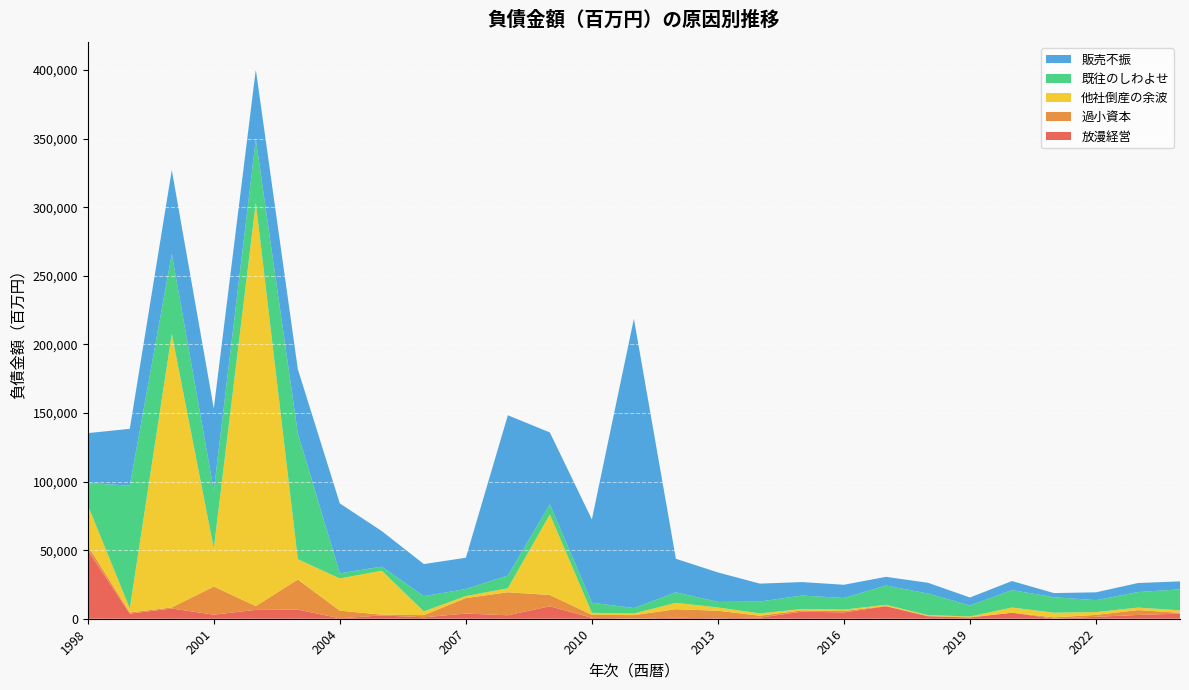

Reading right to left, what are all the values shown in this chart?

放漫経営: 2024=3759	2023=2732	2022=1405	2021=67	2020=4356	2019=897	2018=1760	2017=9091	2016=4604	2015=5180	2014=783	2013=334	2012=696	2011=157	2010=661	2009=9067	2008=2525	2007=3776	2006=1040	2005=2429	2004=345	2003=6624	2002=6451	2001=2975	2000=7438	1999=3690	1998=49941
過小資本: 2024=570	2023=3579	2022=1404	2021=956	2020=40	2019=158	2018=289	2017=254	2016=1027	2015=931	2014=1398	2013=5516	2012=6221	2011=2487	2010=2127	2009=8259	2008=16780	2007=11292	2006=1600	2005=543	2004=5543	2003=21962	2002=2770	2001=20488	2000=810	1999=893	1998=3450
他社倒産の余波: 2024=1793	2023=1813	2022=2062	2021=3380	2020=3764	2019=575	2018=610	2017=817	2016=1008	2015=986	2014=1716	2013=2360	2012=4669	2011=1180	2010=1526	2009=58691	2008=2907	2007=1478	2006=2710	2005=32001	2004=23463	2003=14828	2002=294095	2001=27748	2000=199403	1999=2923	1998=29451
既往のしわよせ: 2024=15308	2023=11319	2022=8661	2021=11261	2020=12720	2019=8006	2018=15729	2017=14055	2016=8496	2015=9797	2014=8641	2013=4043	2012=7675	2011=3980	2010=7370	2009=7386	2008=9280	2007=5143	2006=11070	2005=3019	2004=3731	2003=91801	2002=46306	2001=42195	2000=58419	1999=89490	1998=16055
販売不振: 2024=5800	2023=6589	2022=5721	2021=3030	2020=6596	2019=5844	2018=7840	2017=6311	2016=9635	2015=9826	2014=13050	2013=21503	2012=24436	2011=210908	2010=60718	2009=52390	2008=116843	2007=22778	2006=23430	2005=25871	2004=50993	2003=46734	2002=50756	2001=59884	2000=61009	1999=41447	1998=36408